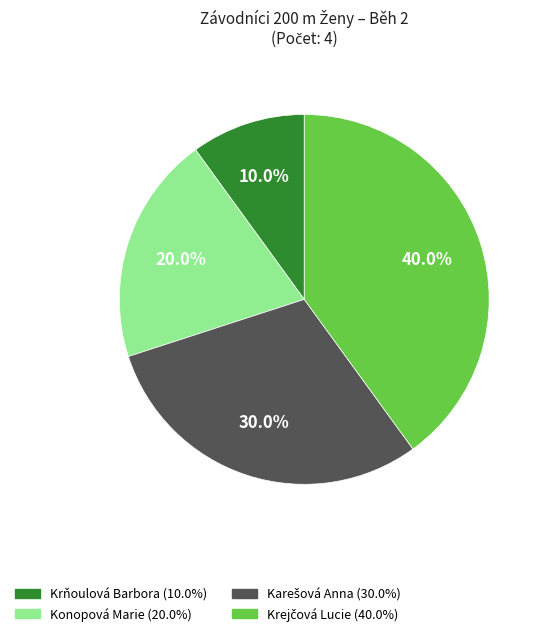

Is it true that Konopová Marie is 20% of the pie?

True